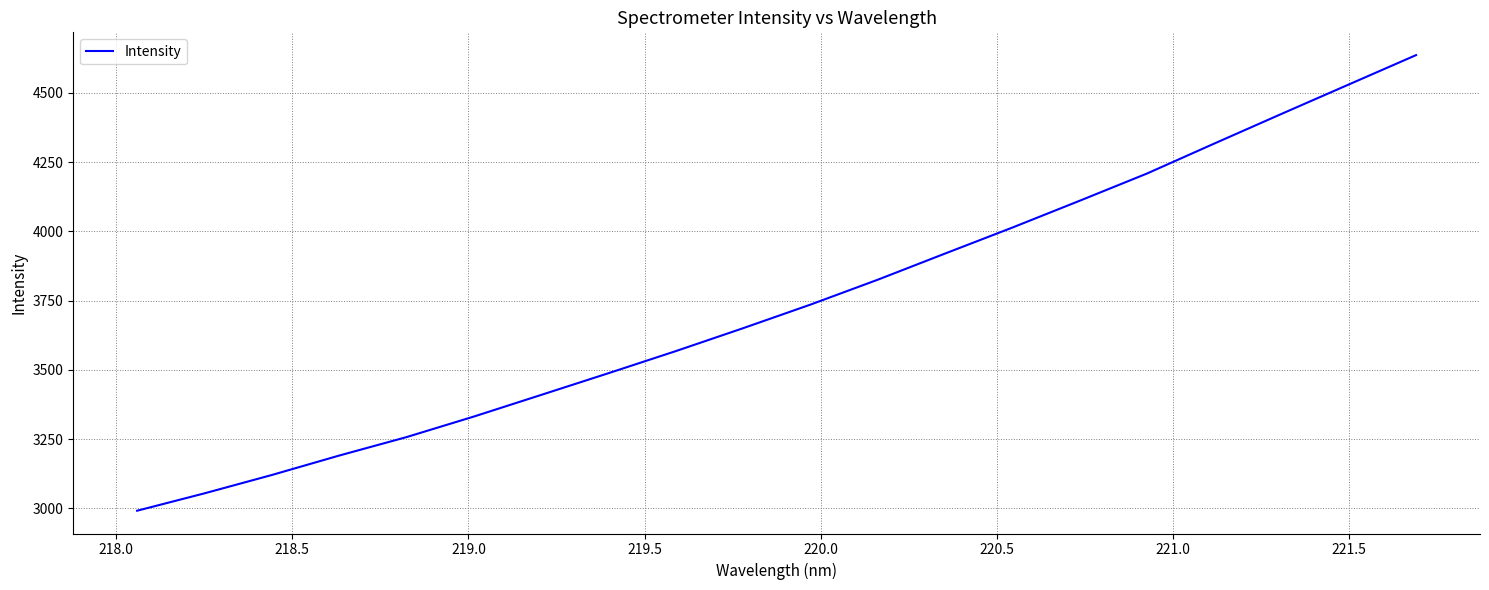

What is the smallest value displayed?

2991.5